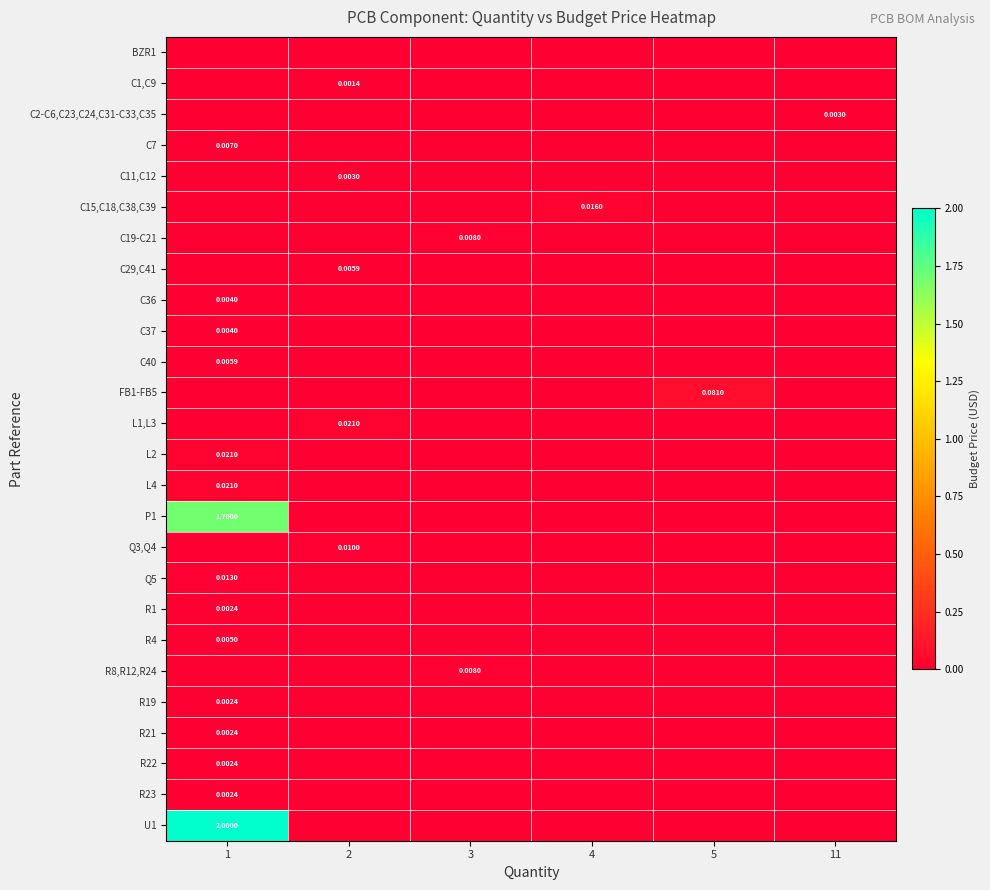

The C1,C9 series shows -0.0 at 11. True or false?

False